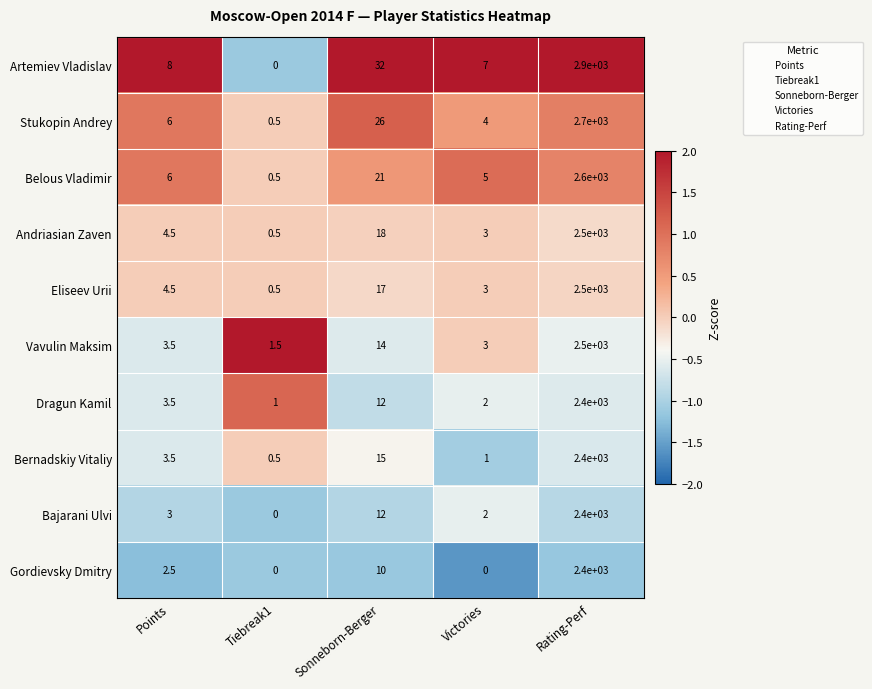

How many categories are shown in the chart?

5